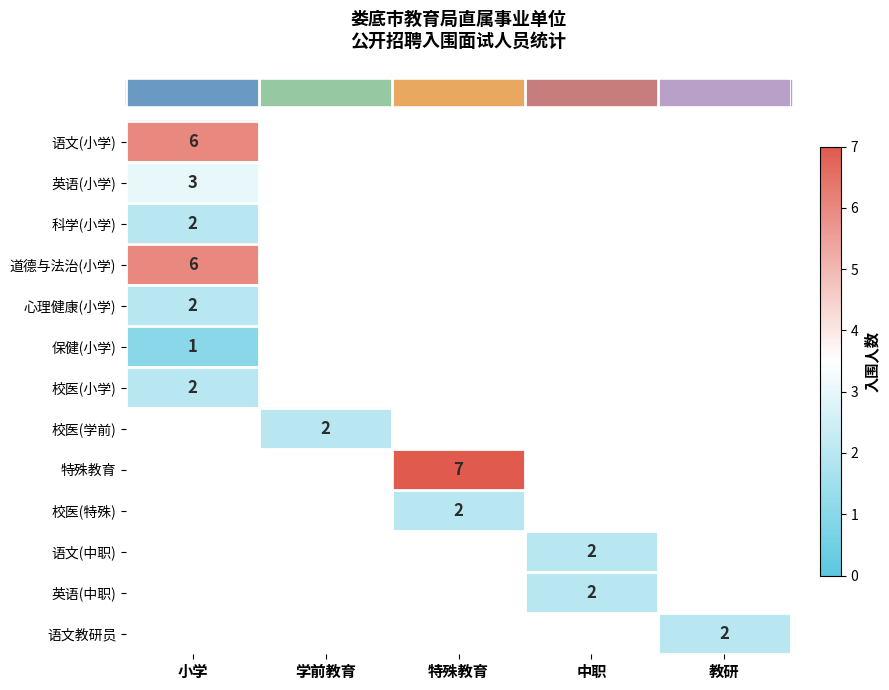

Is it true that 心理健康(小学) equals 2 at 小学?

True